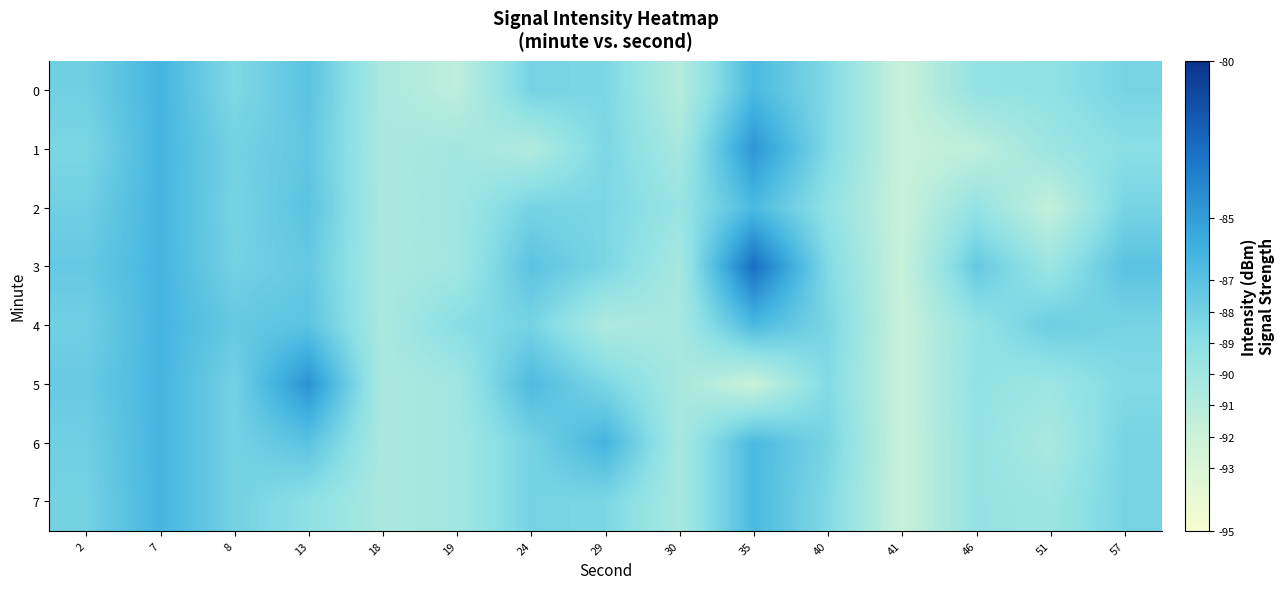

What is the smallest value displayed?

-91.9